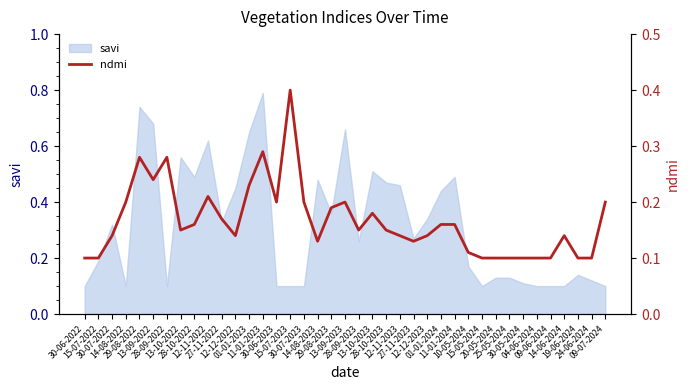

True or false: there are more than 0 points higher than both neighbors.

True